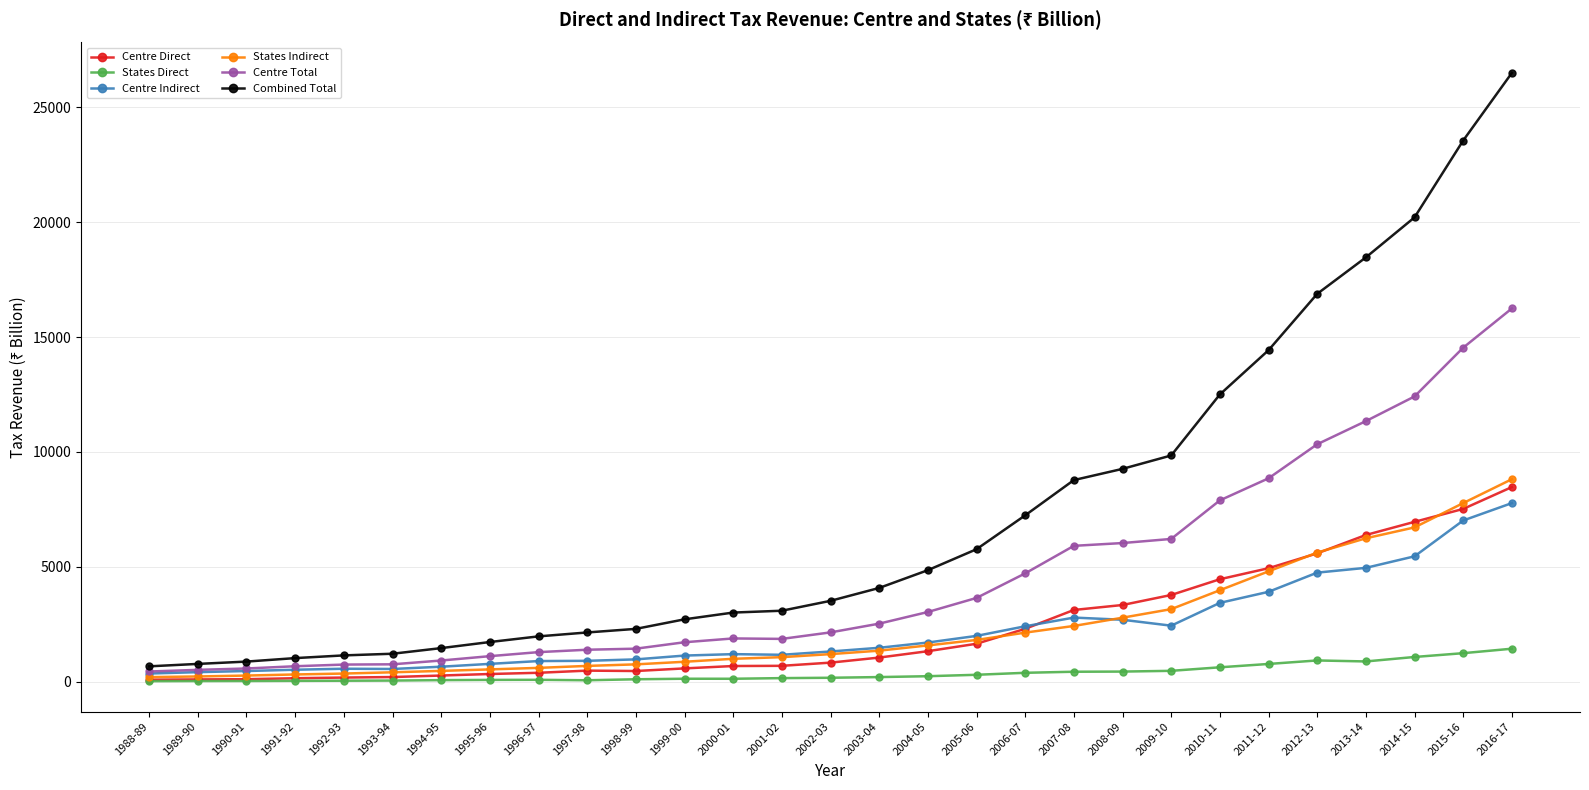

What is the maximum value shown in the chart?

26494.7